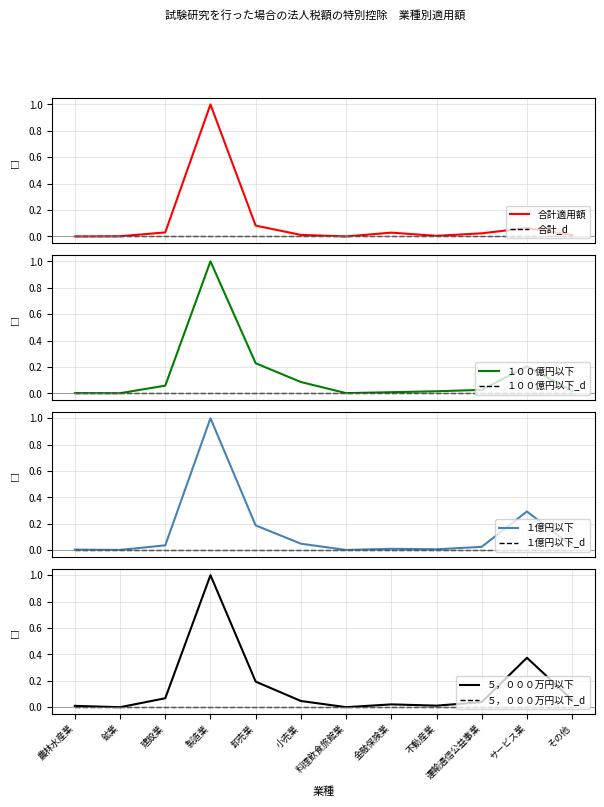

Rank the categories by １億円以下_適用額 value from lowest to highest.

料理飲食旅館業, 鉱業, 農林水産業, 不動産業, 金融保険業, 運輸通信公益事業, その他, 建設業, 小売業, 卸売業, サービス業, 製造業